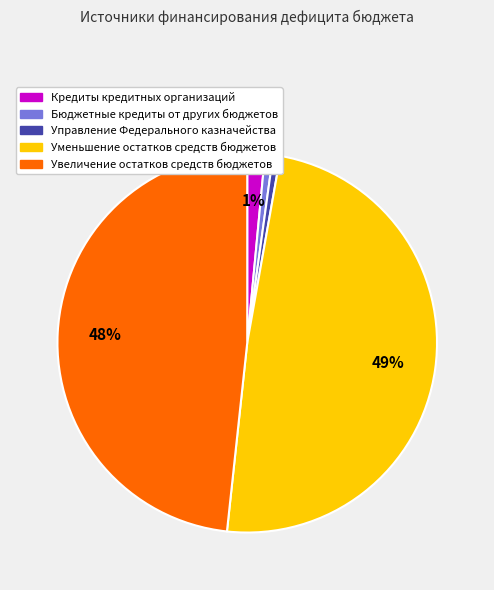

How many segments does this pie chart have?

5